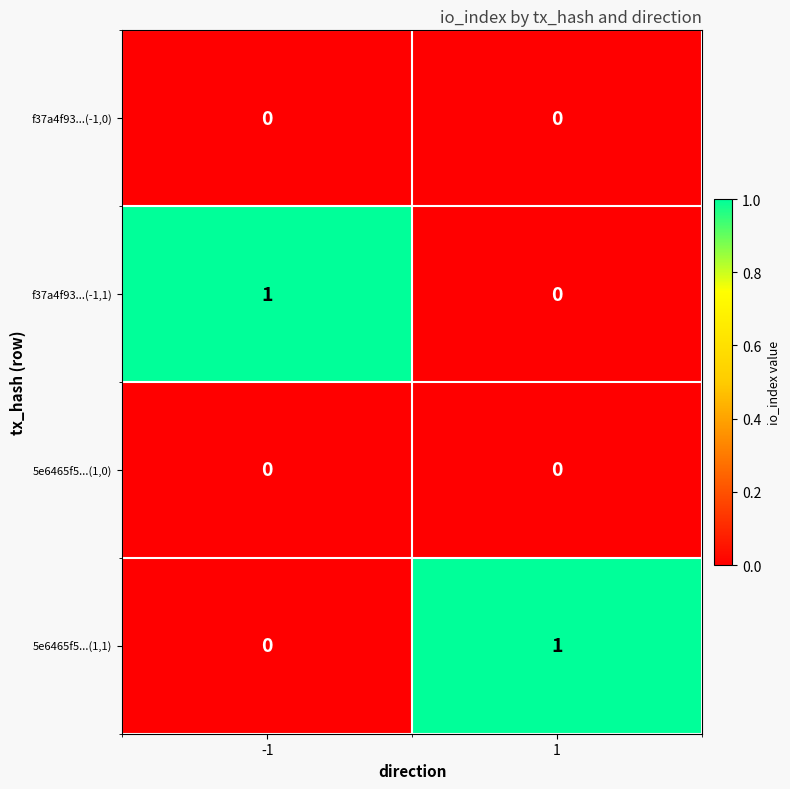

The value of f37a4f93...(-1,1) at -1 is 1. True or false?

True